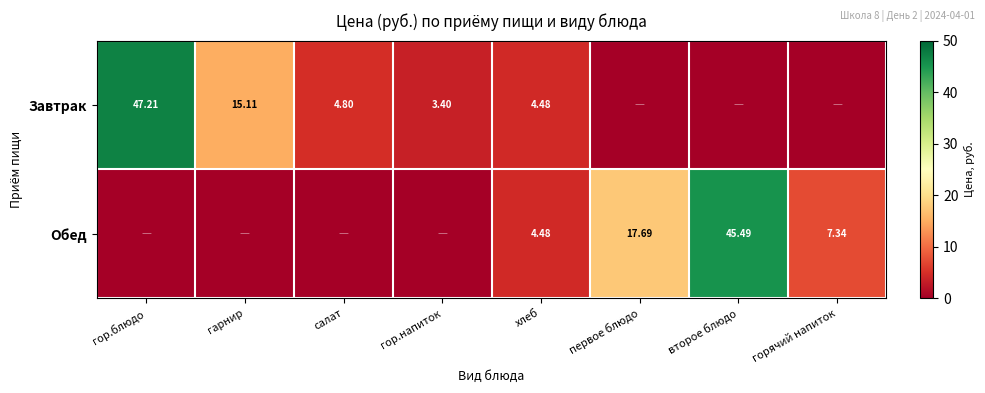

Is it true that Обед equals 26.3 at второе блюдо?

False